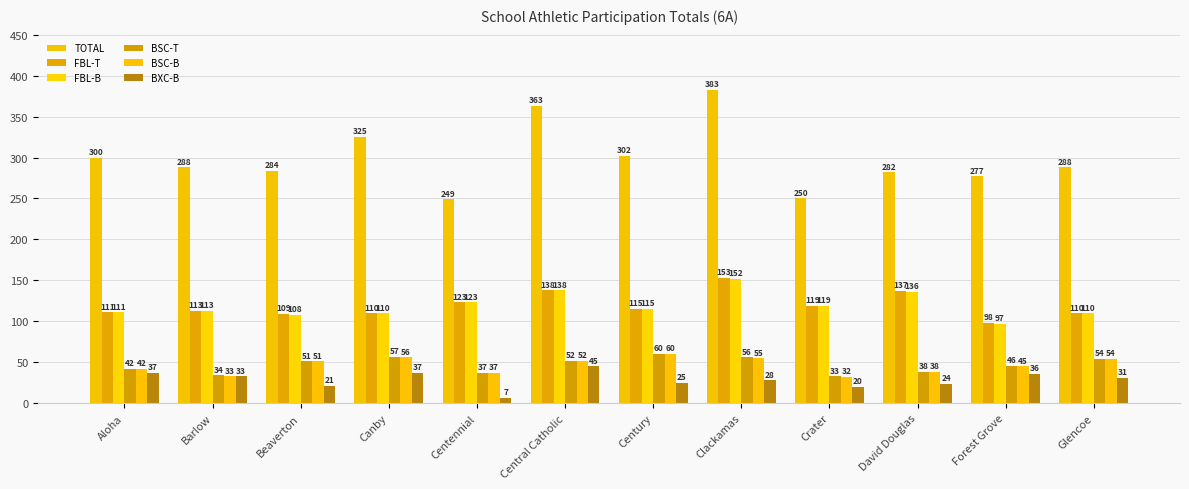

Is it true that BXC-B equals 61 at Forest Grove?

False